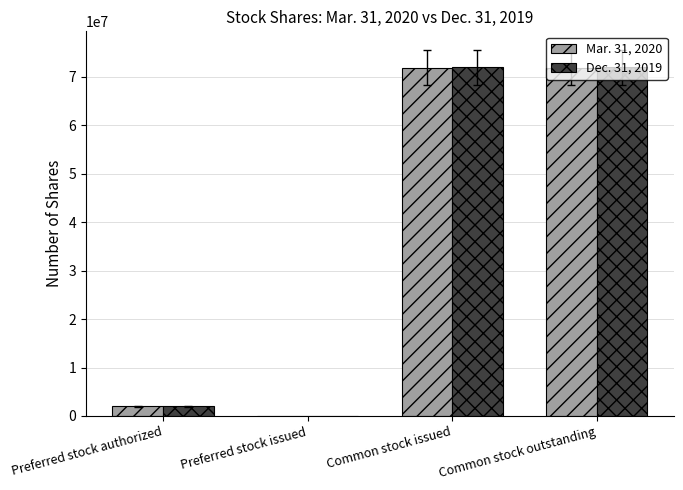

What is the greatest value displayed?

72000261